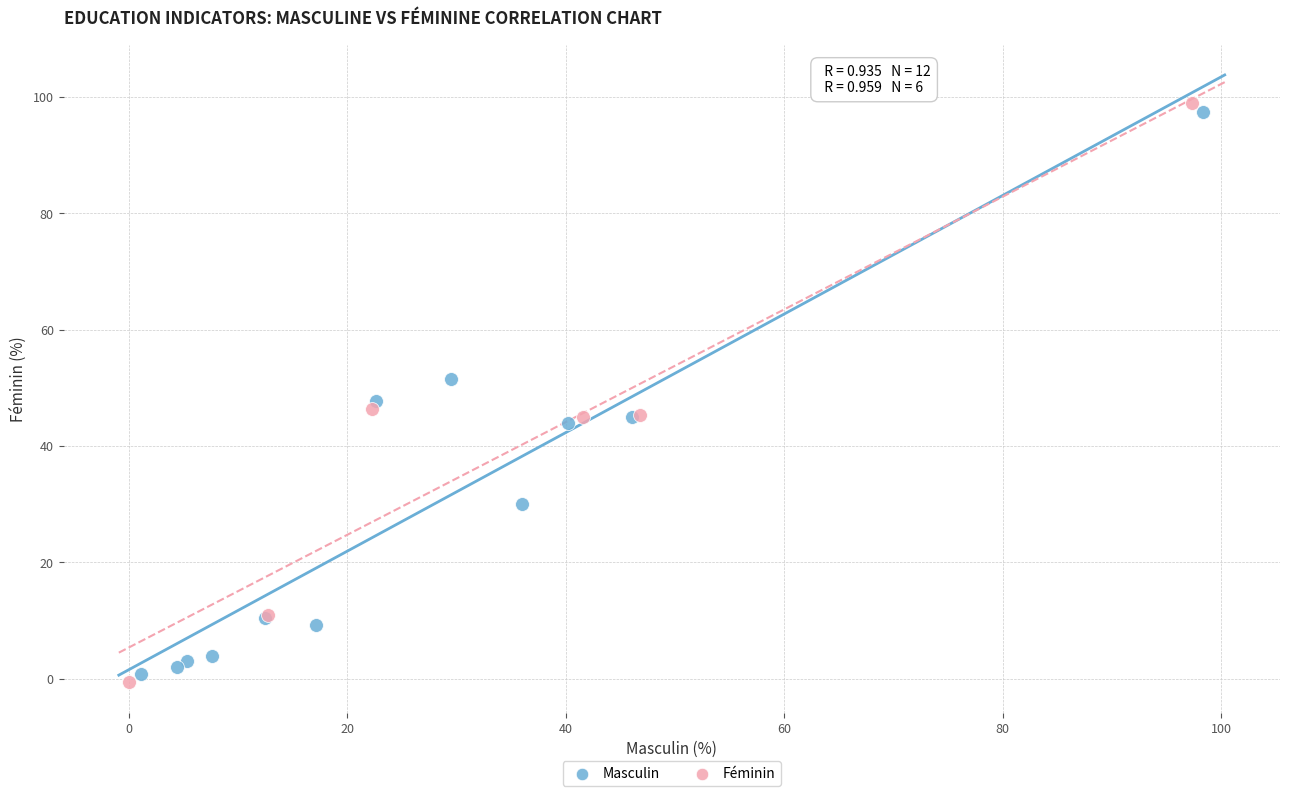

What are all the series names shown in the legend?

Masculin, Féminin